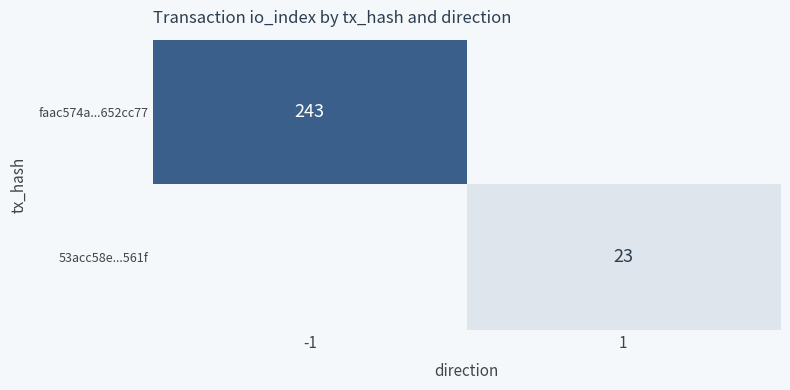

The 53acc58e...561f series shows 23 at 1. True or false?

True